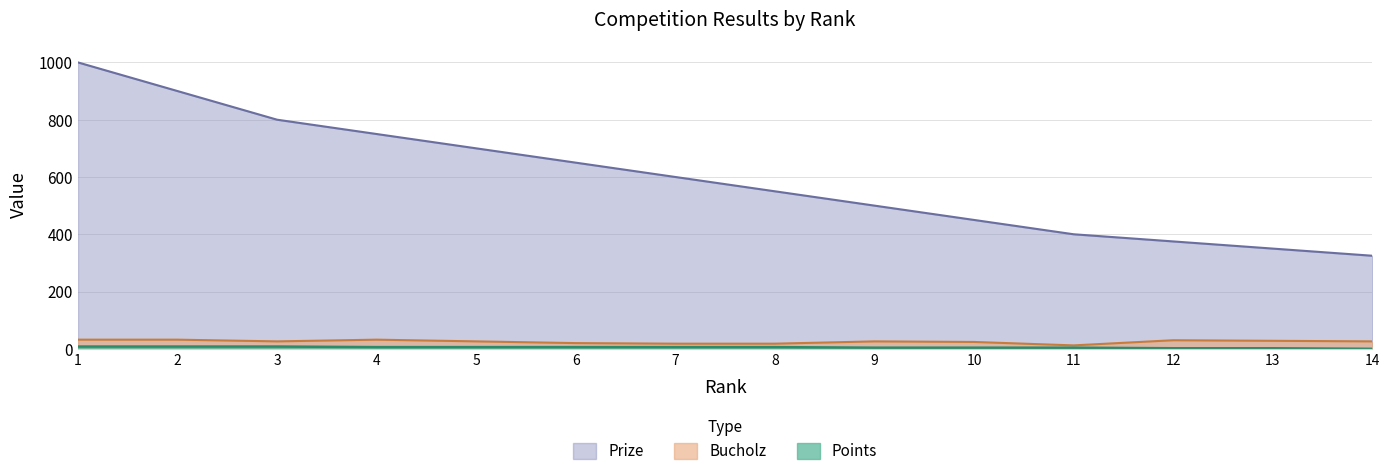

Reading left to right, what are all the values shown in this chart?

Prize: 1=1000	2=900	3=800	4=750	5=700	6=650	7=600	8=550	9=500	10=450	11=400	12=375	13=350	14=325
Bucholz: 1=32	2=32	3=26	4=32	5=26	6=20	7=18	8=18	9=26	10=24	11=12	12=30	13=28	14=26
Points: 1=8	2=8	3=8	4=6	5=6	6=6	7=6	8=6	9=4	10=4	11=4	12=2	13=2	14=0